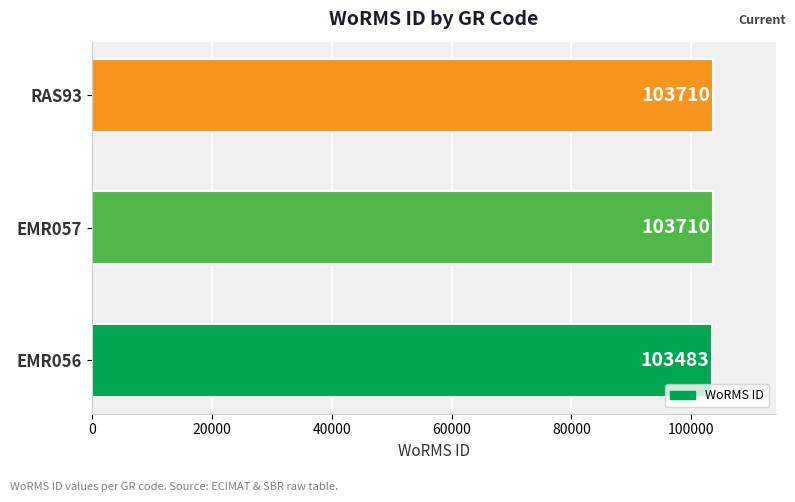

Reading bottom to top, transcribe all the data shown in this chart.

103483	103710	103710